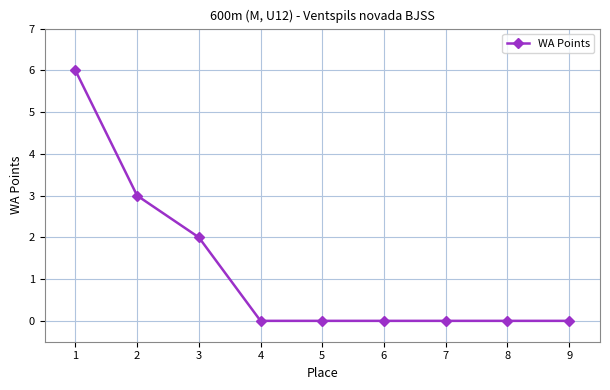

True or false: there are more than 2 points higher than both neighbors.

False